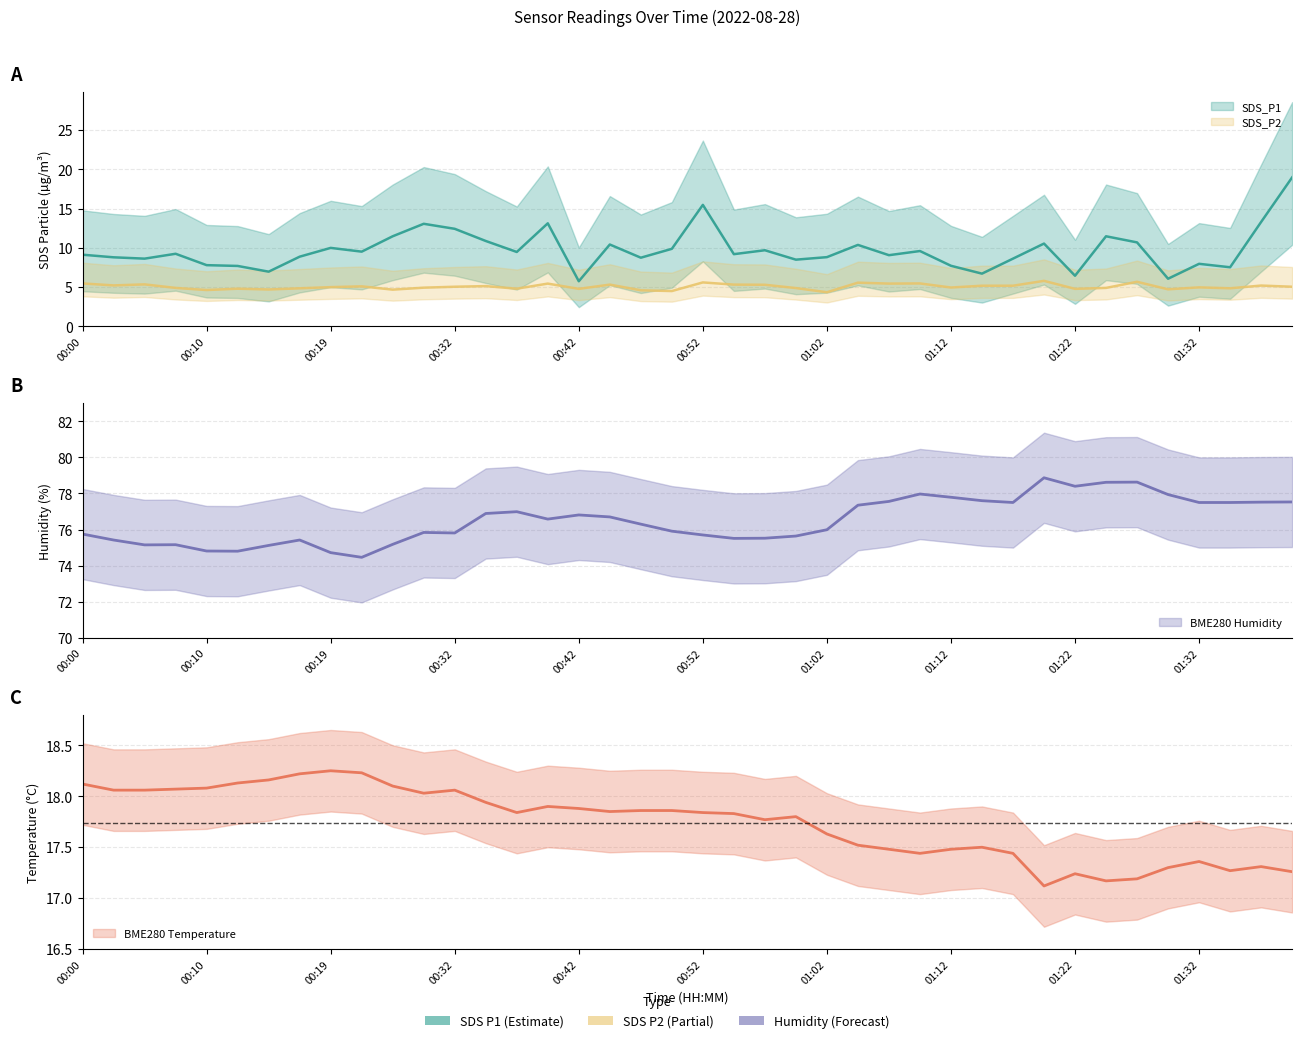

Does the chart display data point markers on the line(s)?

No